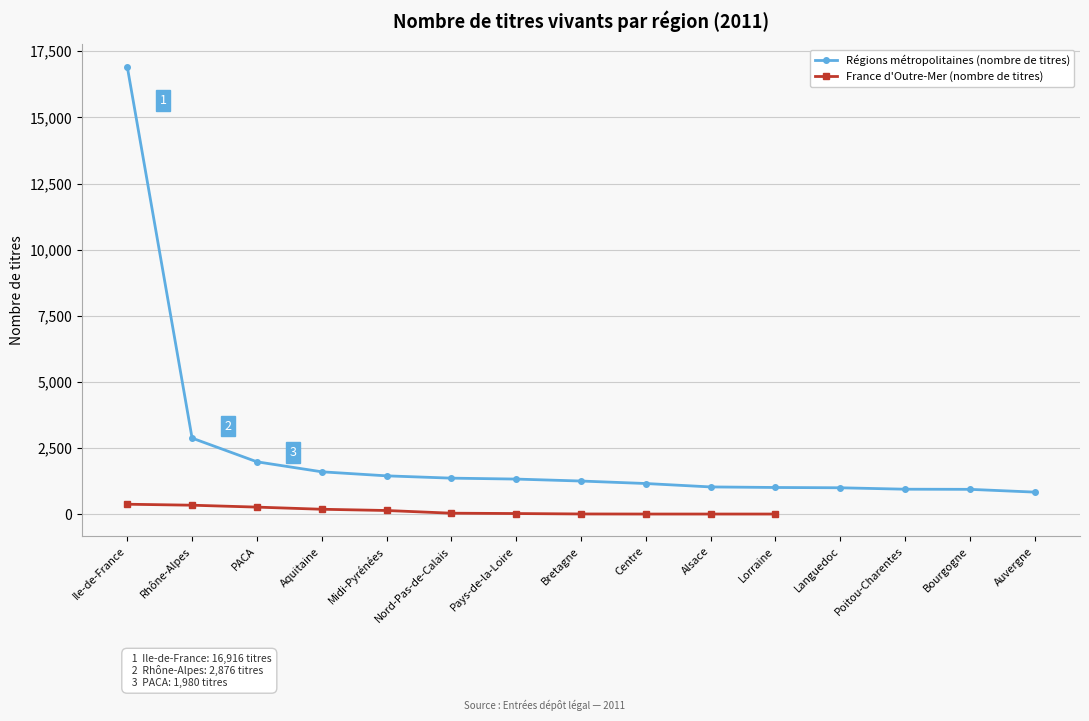

Rank the series by their maximum value, from highest to lowest.

Régions métropolitaines (nombre de titres), France d'Outre-Mer (nombre de titres)